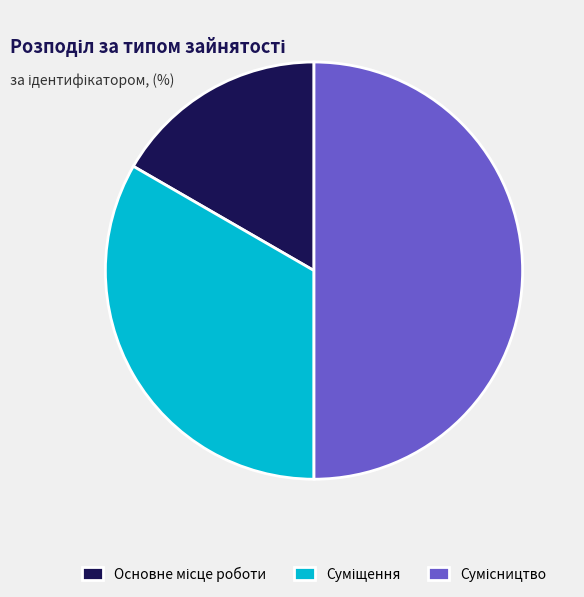

To the nearest percent, what percentage of the pie is Основне місце роботи?

17%